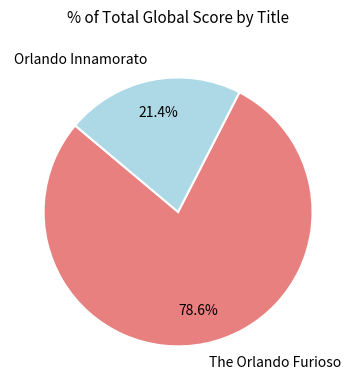

To the nearest percent, what is the average slice percentage?

50%